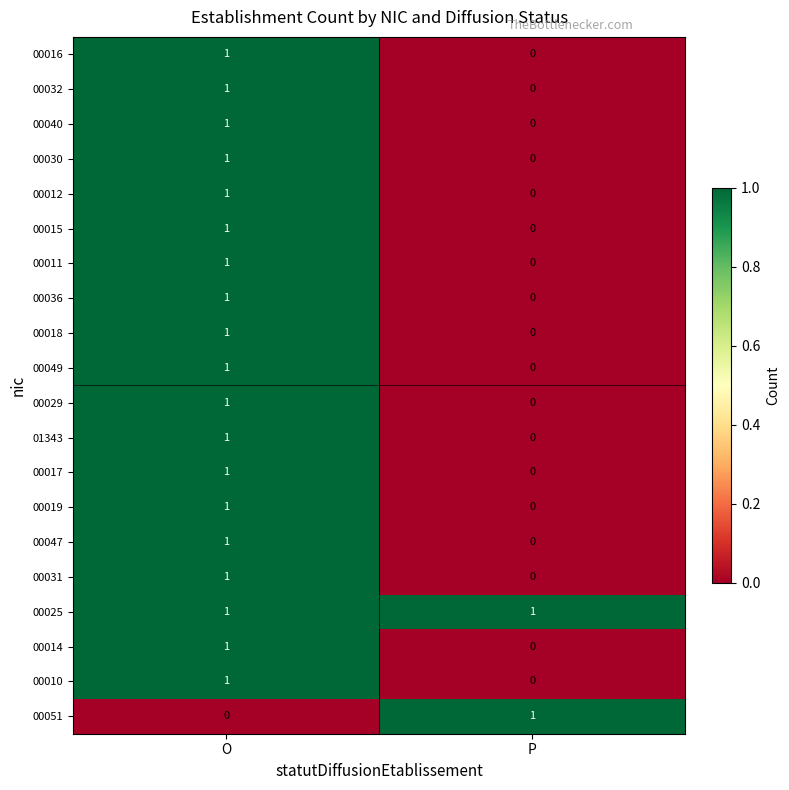

Rank the categories by 00029 value from highest to lowest.

O, P